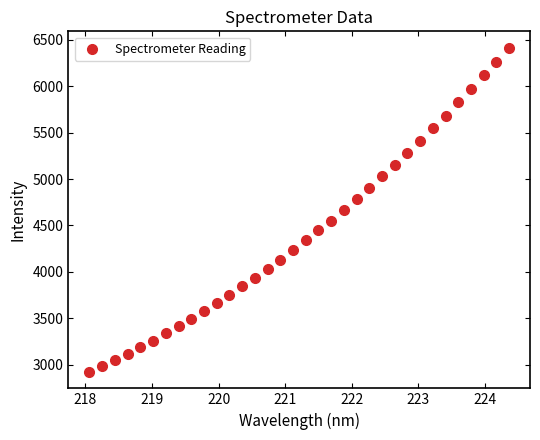

What is the range of X values (max minus min)?

6.3